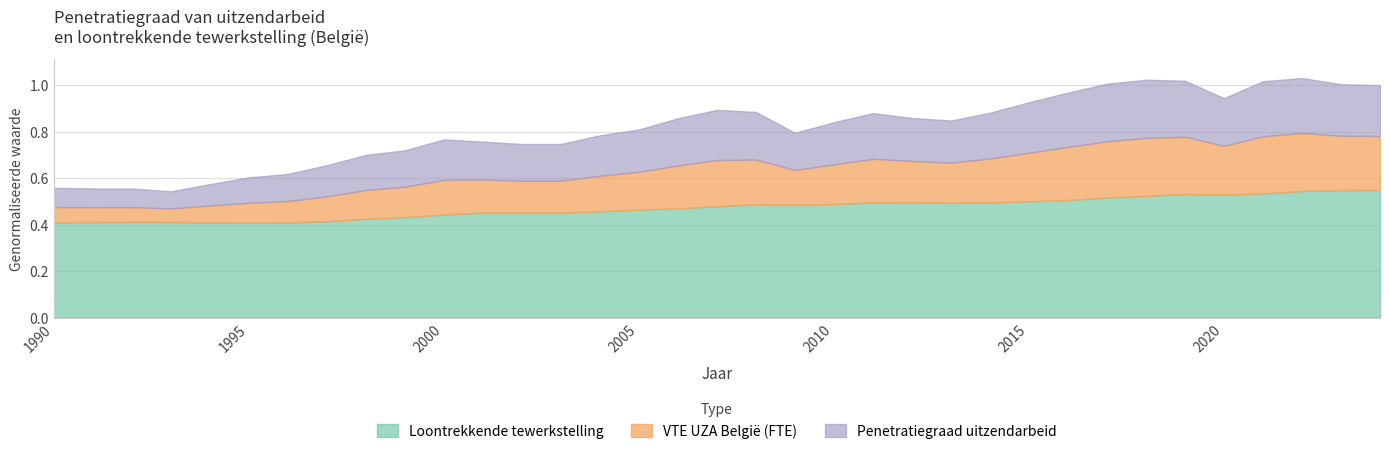

How many series are shown in this chart?

3